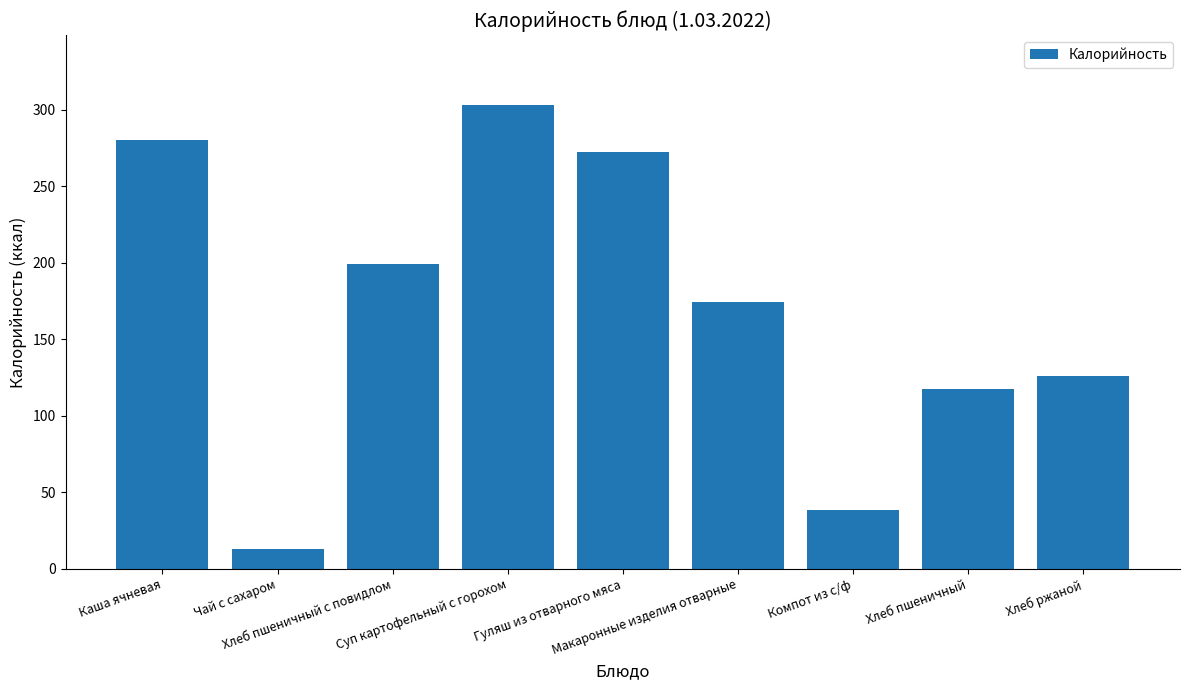

List the labels in order of value, smallest first.

Чай с сахаром, Компот из с/ф, Хлеб пшеничный, Хлеб ржаной, Макаронные изделия отварные, Хлеб пшеничный с повидлом, Гуляш из отварного мяса, Каша ячневая, Суп картофельный с горохом